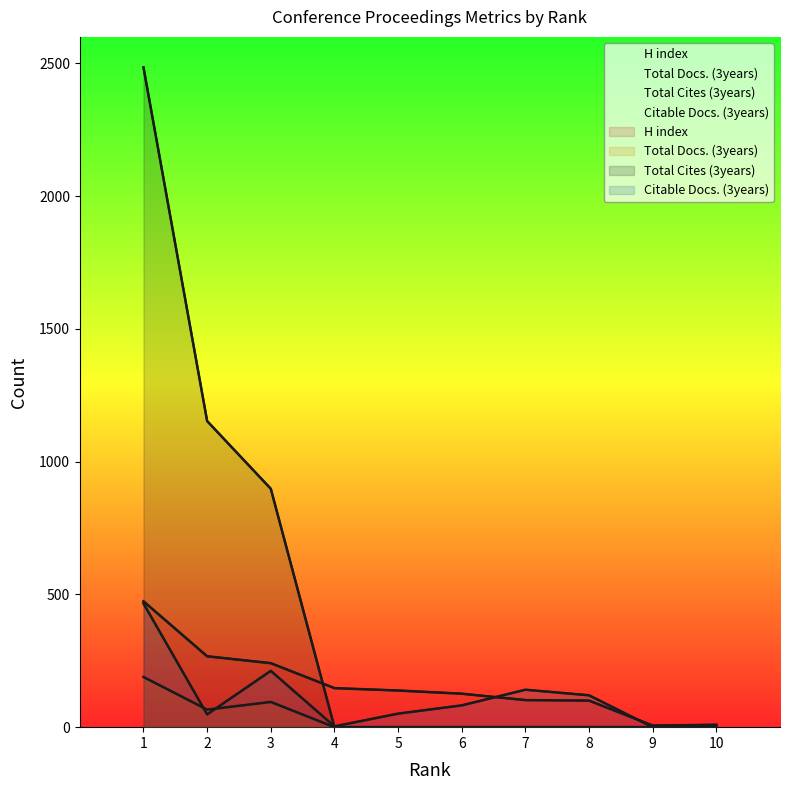

At which category is the sum across all series the highest?

1